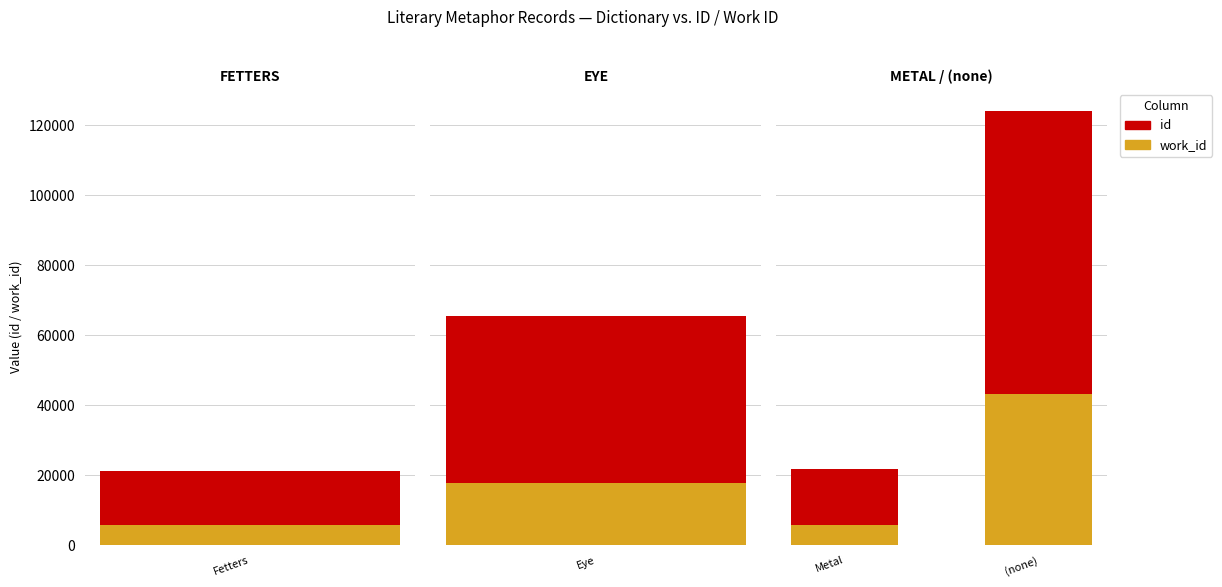

The value of work_id at Metal is 5932. True or false?

True